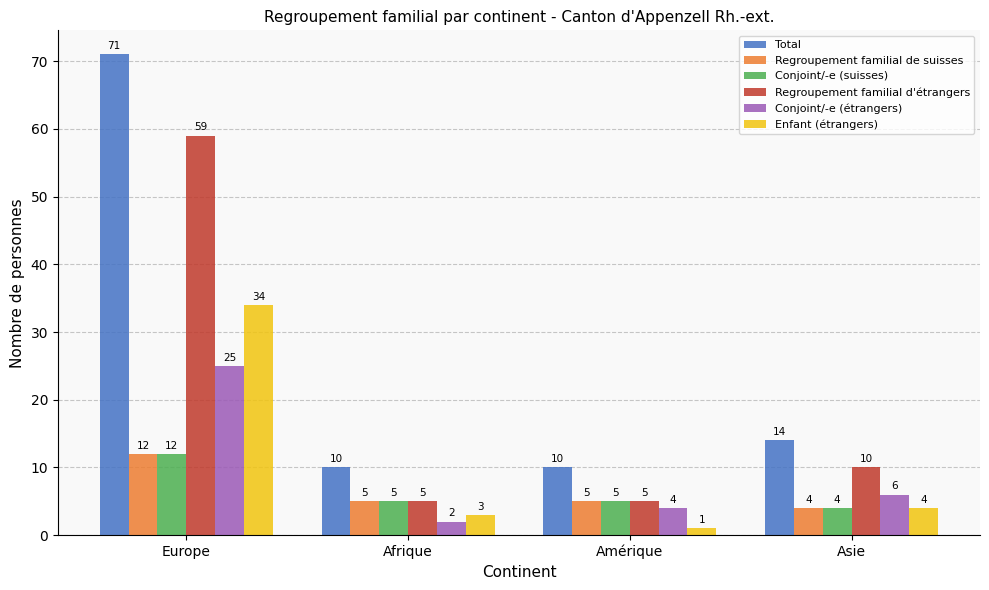

At how many categories does at least one series exceed 64?

1